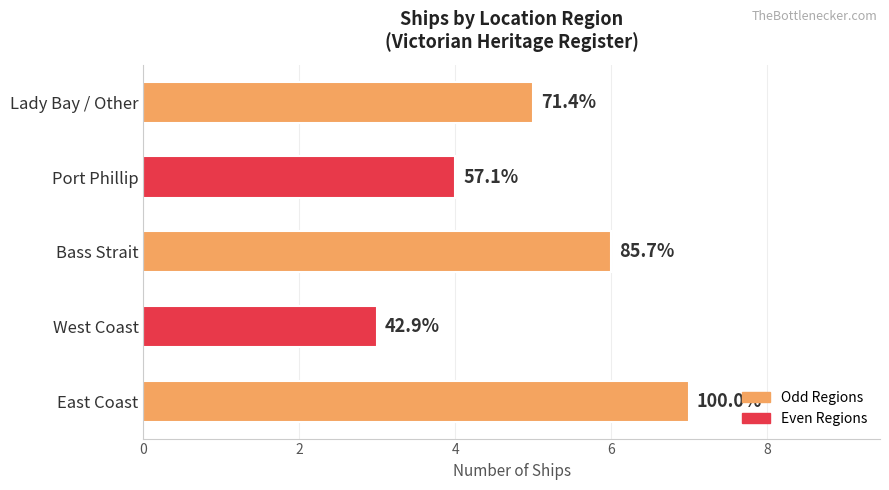

How many bars are there in total?

5